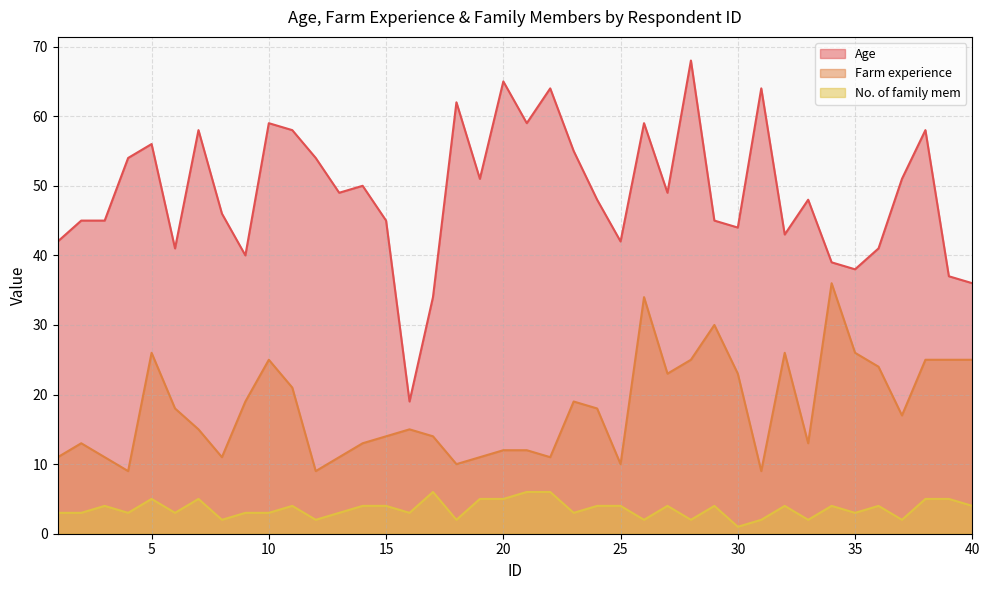

True or false: No. of family mem and Farm experience intersect in this chart.

False